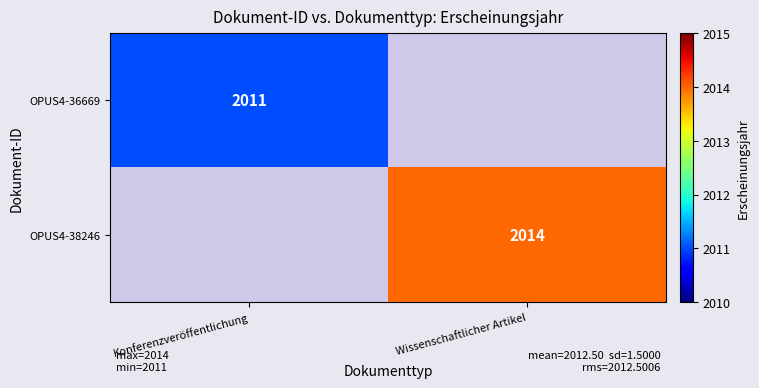

How many categories are shown in the chart?

2